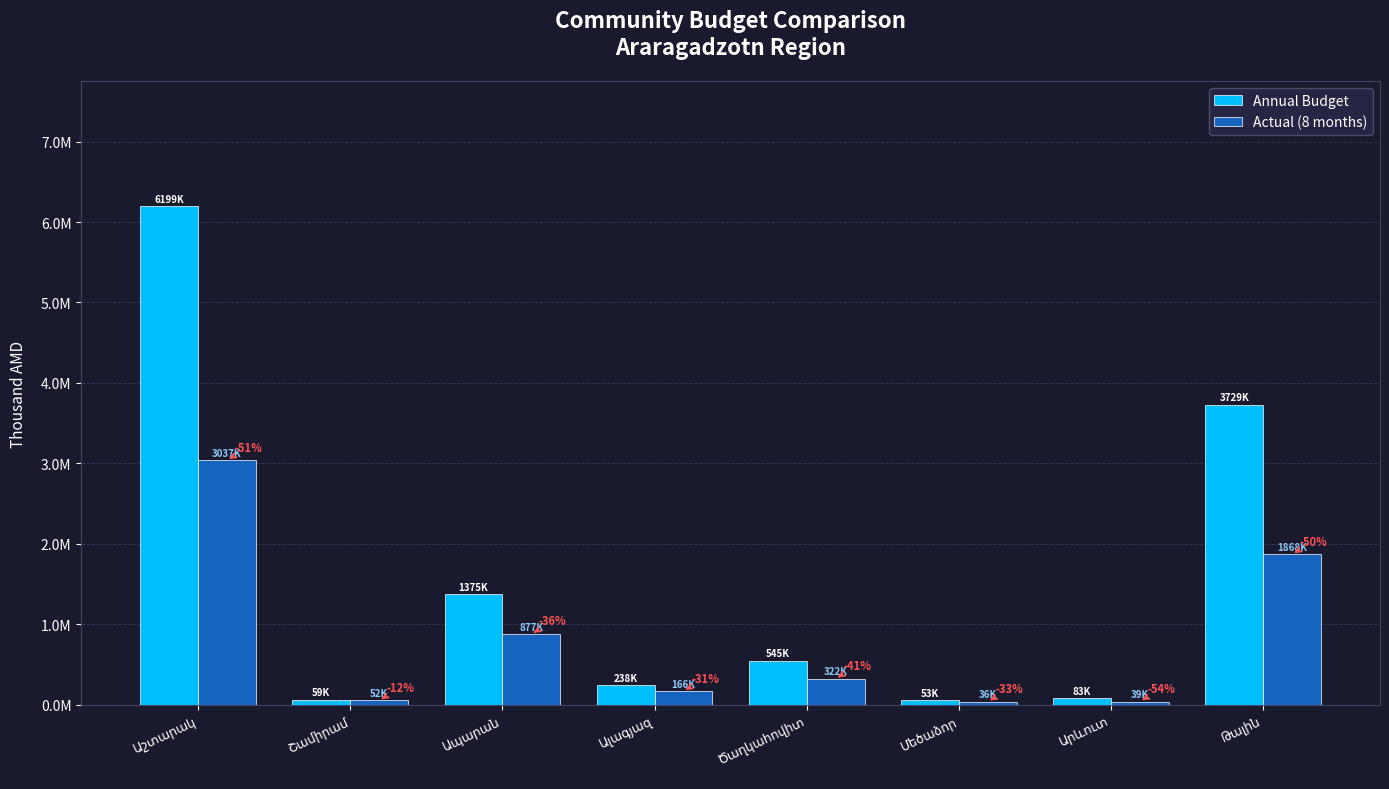

What are all the series names shown in the legend?

Annual Budget, Actual (8 months)